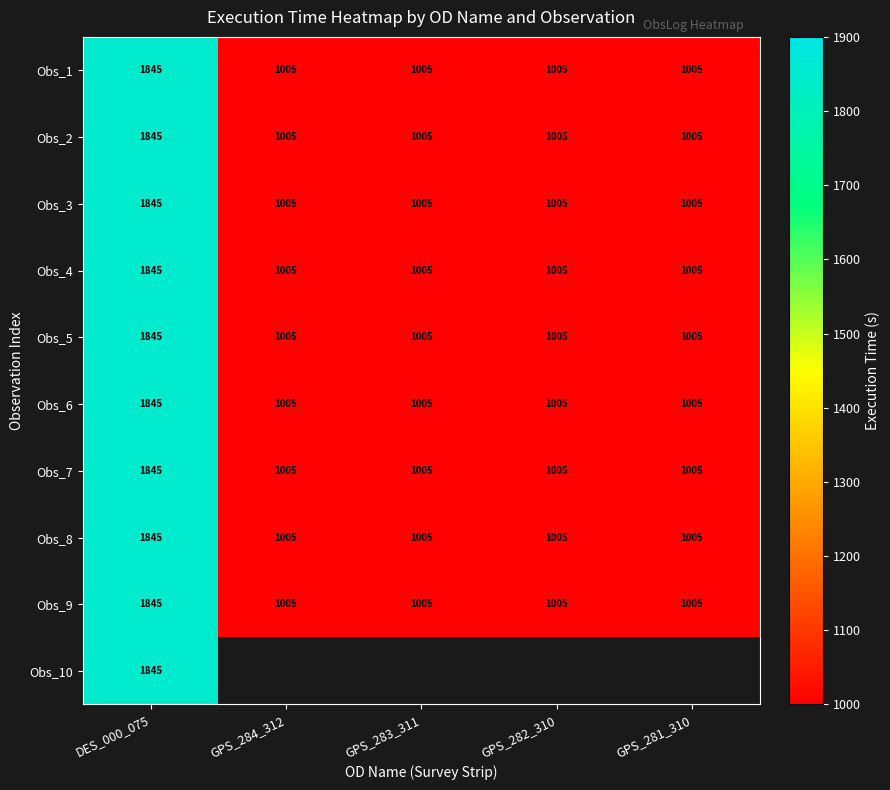

What is the lowest value of the Obs_8 series?

1005